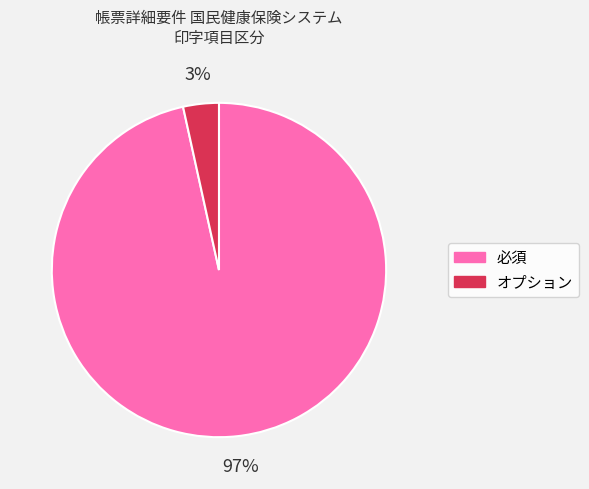

How many slices are in this pie chart?

2